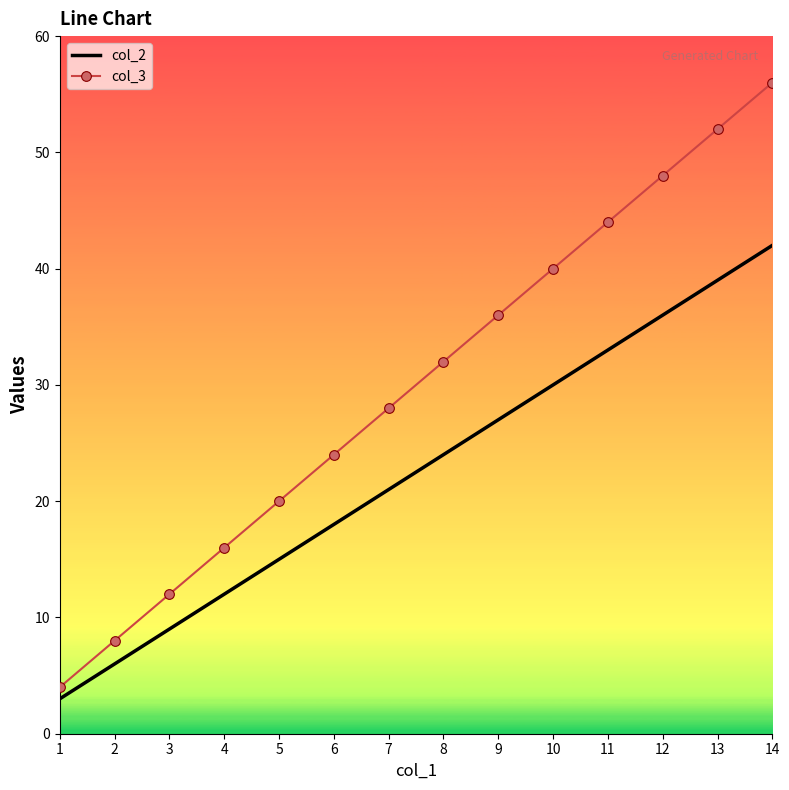

Which series has the largest total across all categories?

col_3